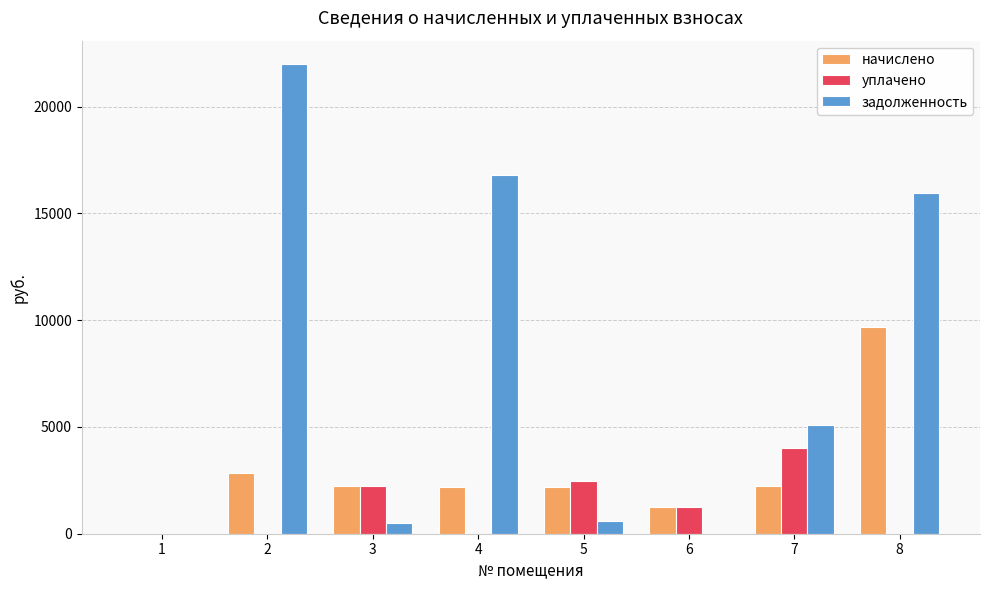

What is the maximum value shown in the chart?

21987.7